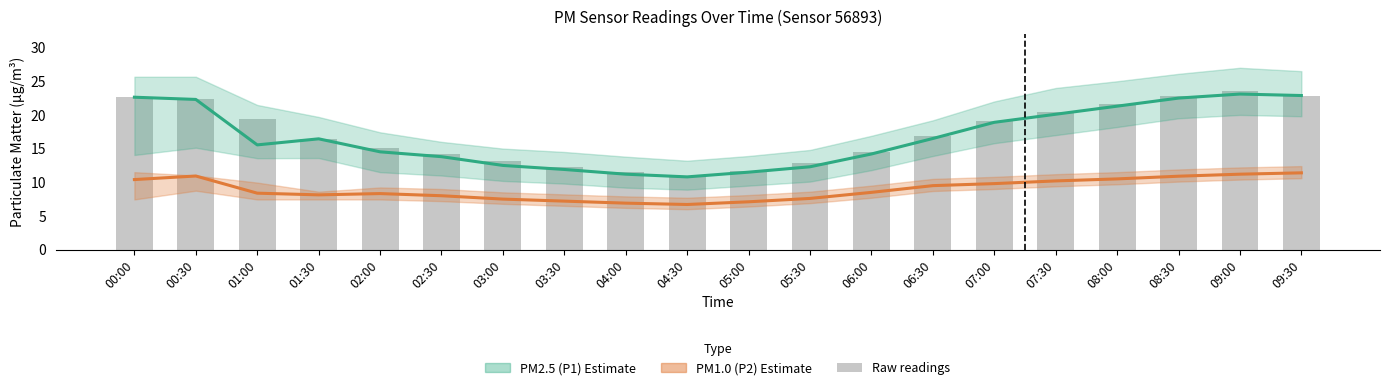

At which label is PM1.0 (P2) Estimate closest to 9?

06:00